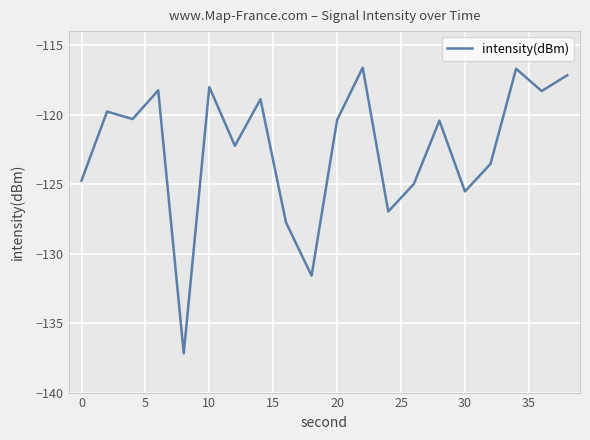

What is the greatest value displayed?

-116.6